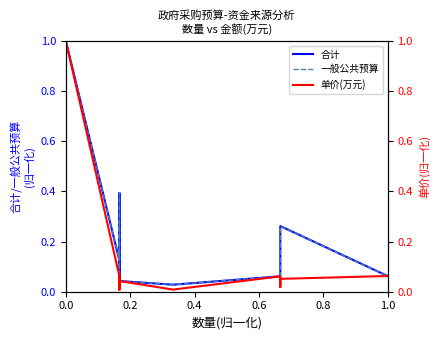

Between 16 and 18, which series saw the biggest shift?

合计